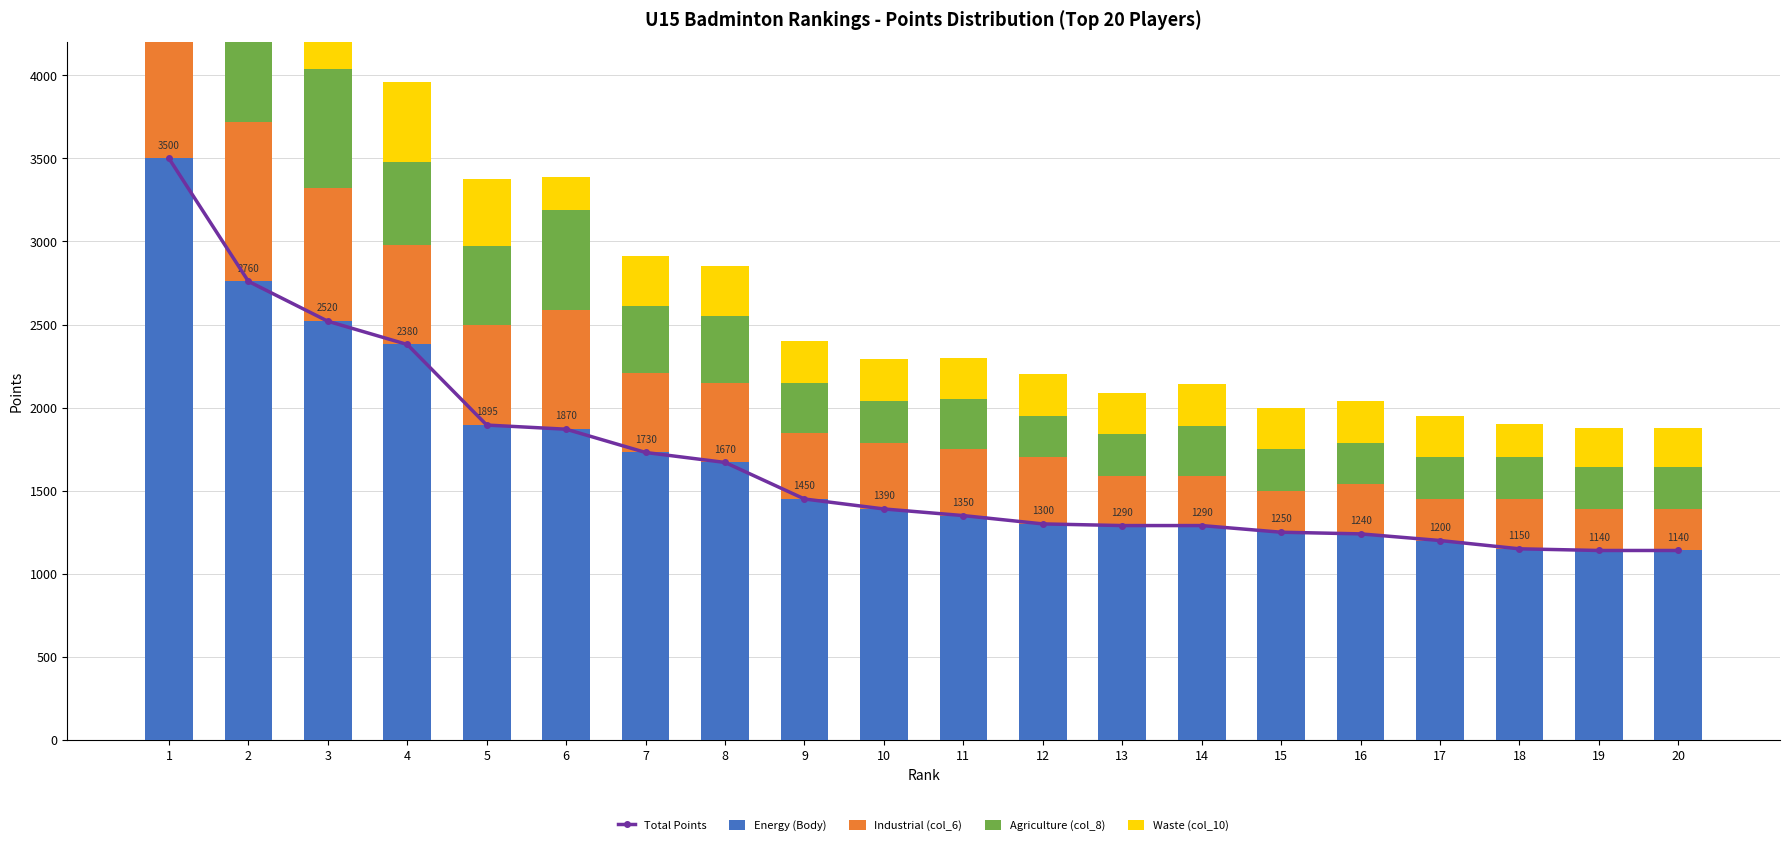

At how many categories does at least one series exceed 968?

20